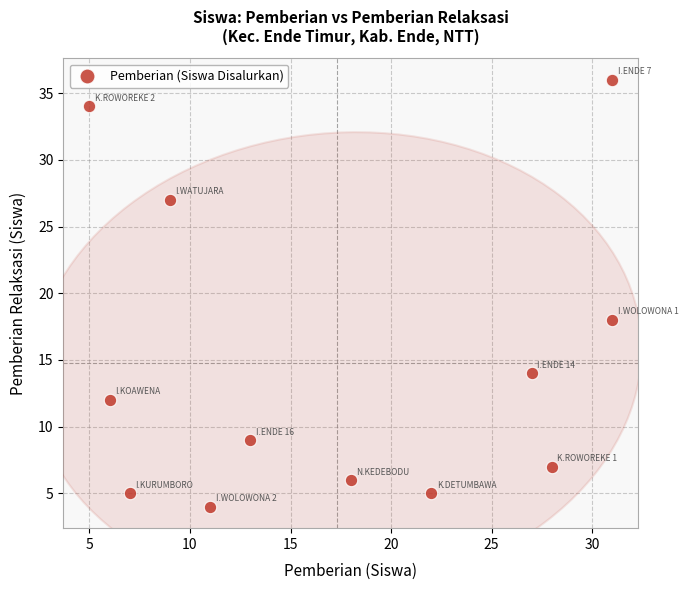

What Y value in the scatter plot is closest to 20?

18